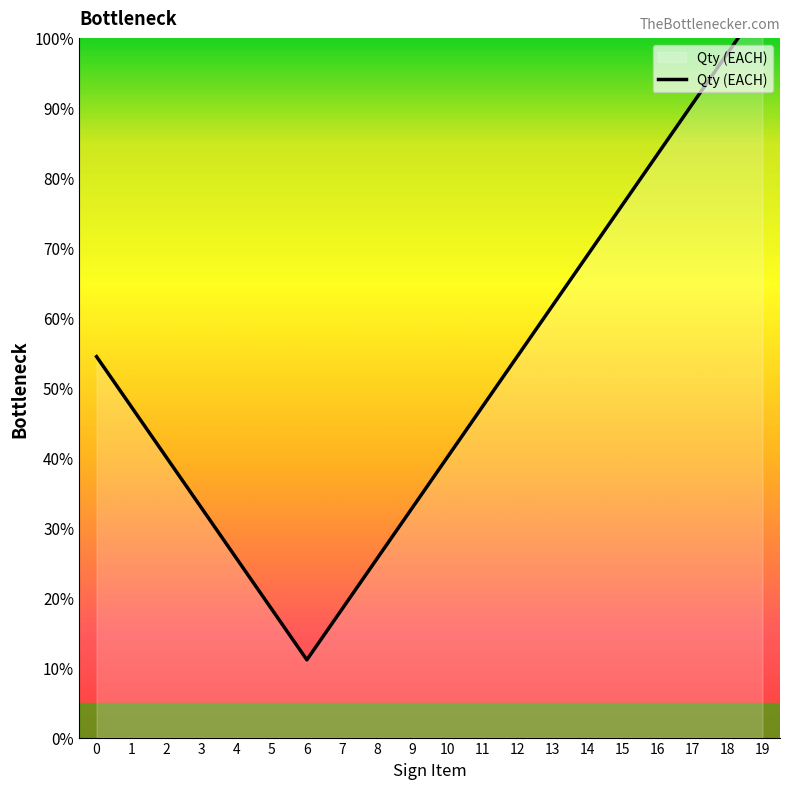

Rank the categories by value from highest to lowest.

19, 18, 17, 16, 15, 14, 13, 0, 12, 1, 11, 2, 10, 3, 9, 4, 8, 5, 7, 6